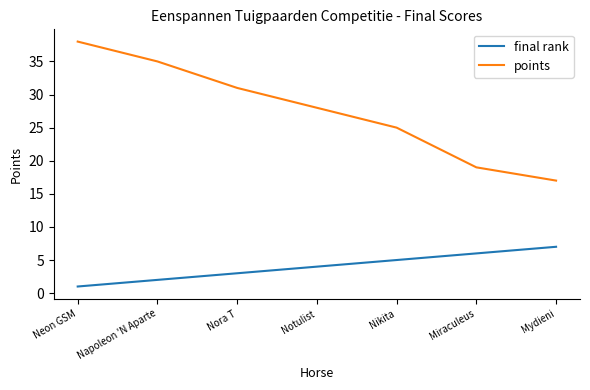

What is the difference between the points values at Neon GSM and Nora T?

7